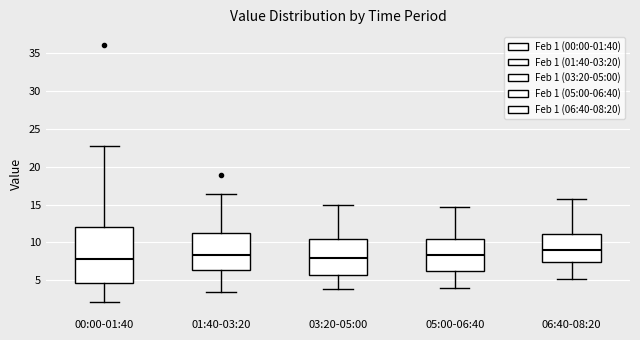

Where does the upper whisker of the box for 05:00-06:40 end on the y-axis? The values are not printed on the chart, so give them approximately, as read against the axis.

14.5